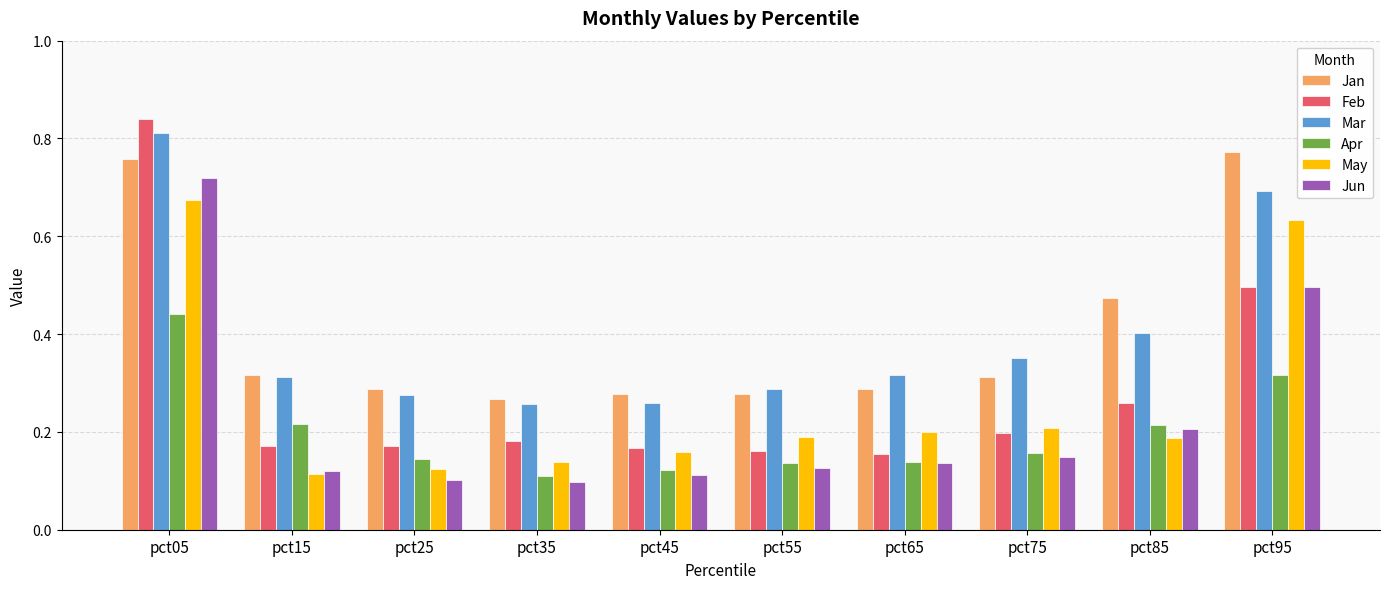

Rank the series by their maximum value, from lowest to highest.

Apr, May, Jun, Jan, Mar, Feb